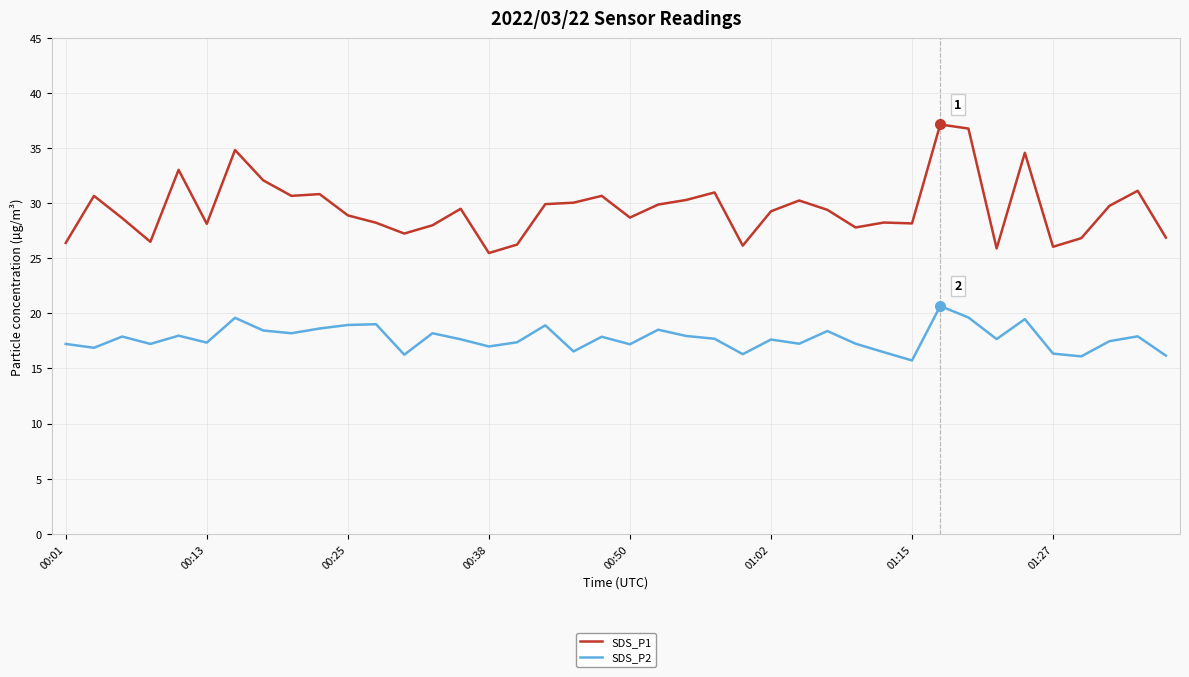

Which series has the widest spread of values?

SDS_P1